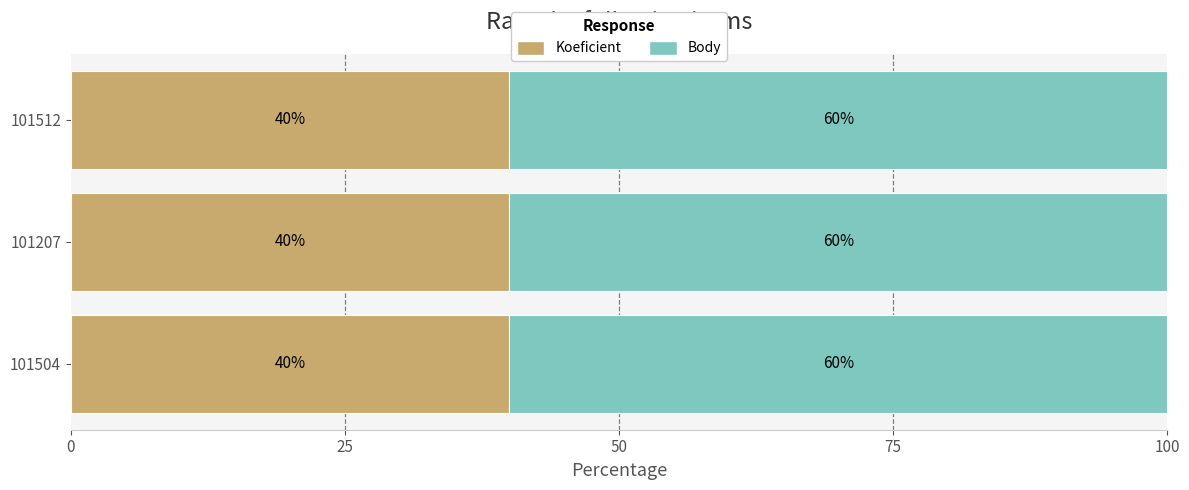

The value of Koeficient at 101512 is 40. True or false?

True